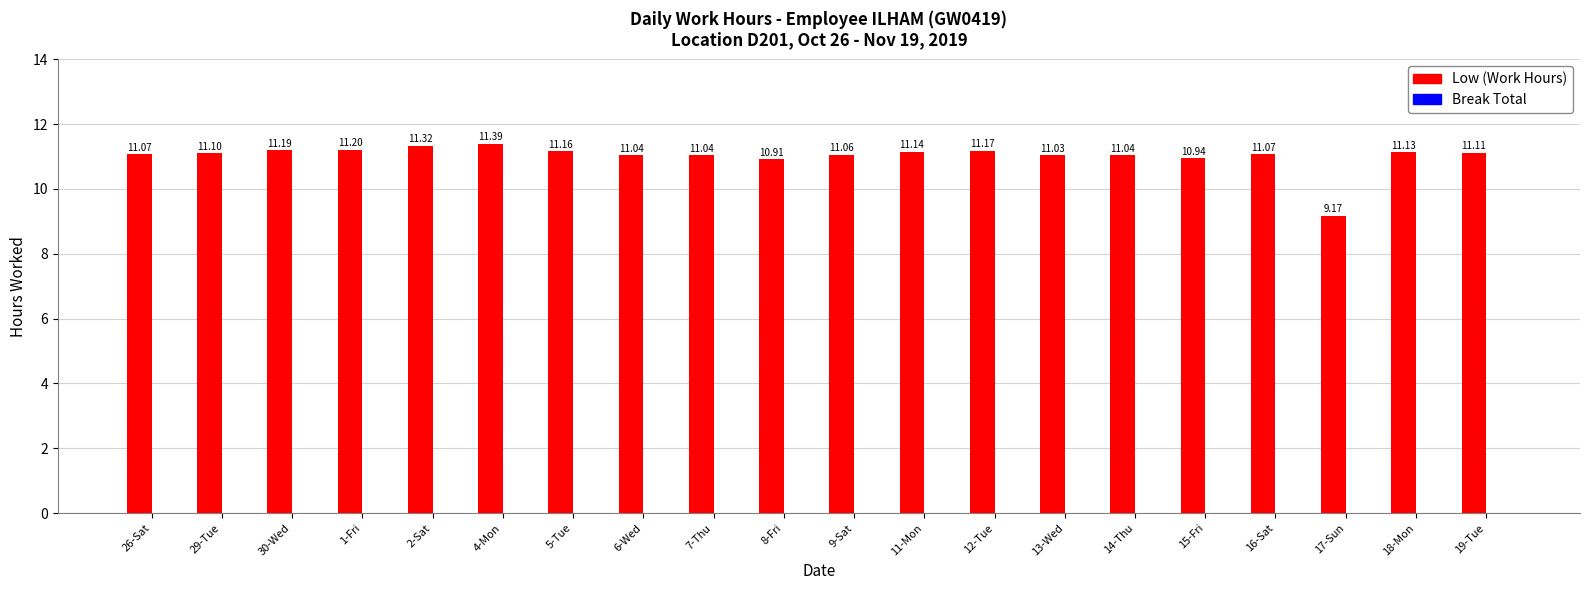

What is the sum of all values?

220.3